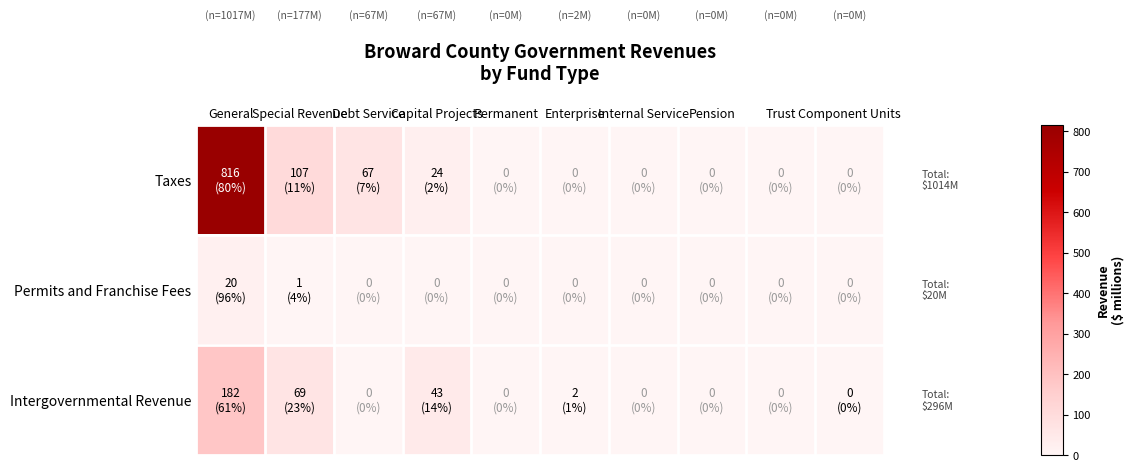

Which label corresponds to the smallest value in the chart?

Permanent